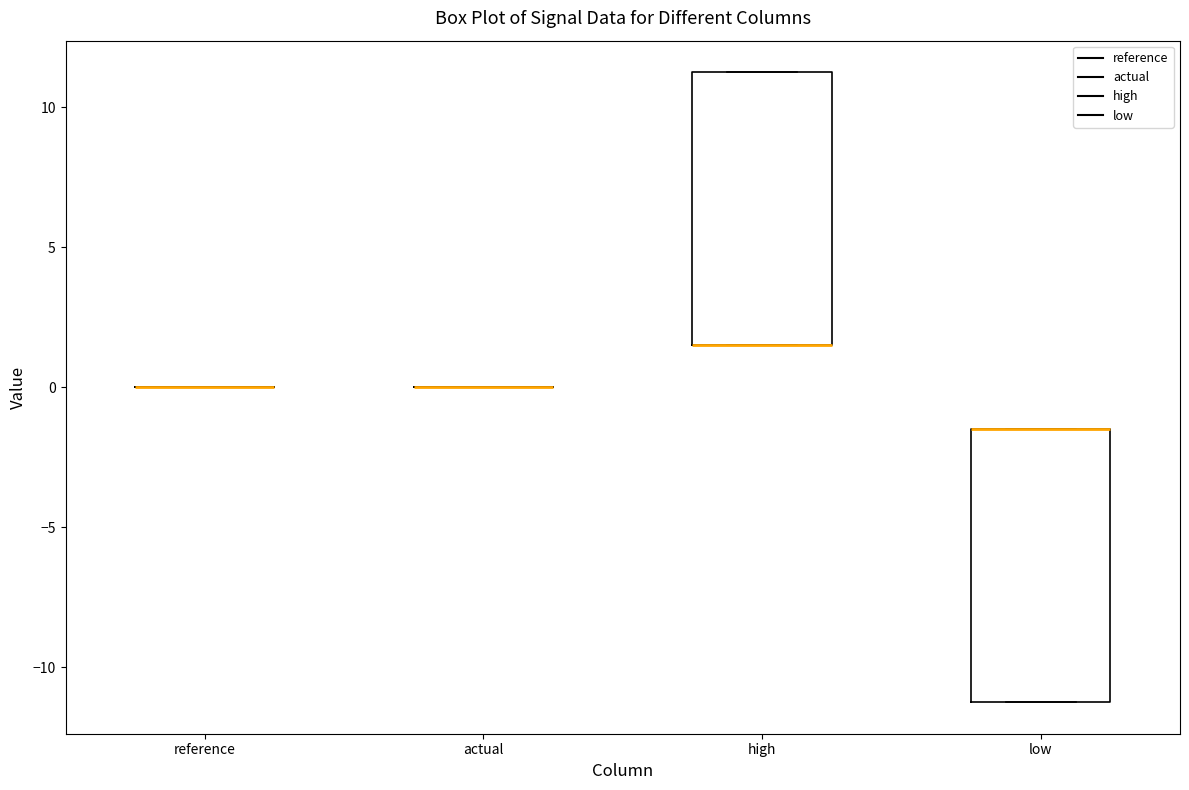

Reading left to right, read every box against the y-axis: the position of its median line, the range the box covers, and the ends of its whiskers. The values are not printed on the chart, so give them approximately, as read against the axis.

reference: box collapsed to a line at 0.0, whiskers 0.0 to 0.0
actual: box collapsed to a line at 0.0, whiskers 0.0 to 0.0
high: median 1.5 (drawn on the box's lower edge), box 1.5 to 11.5, whiskers 1.5 to 11.5
low: median -1.5 (drawn on the box's upper edge), box -11.5 to -1.5, whiskers -11.5 to -1.5